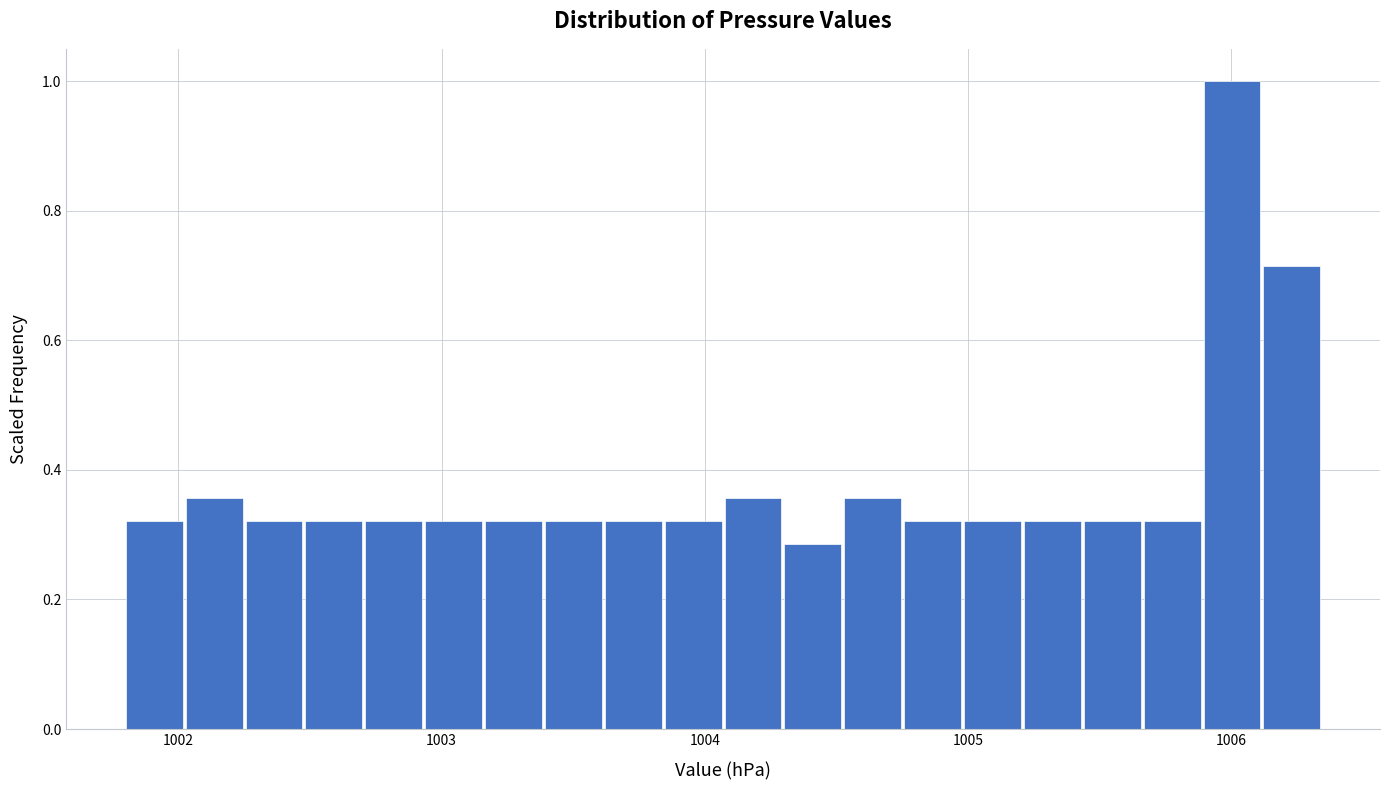

Read against the x-axis, roughly where is the centre of the tallest bar?

1006.0